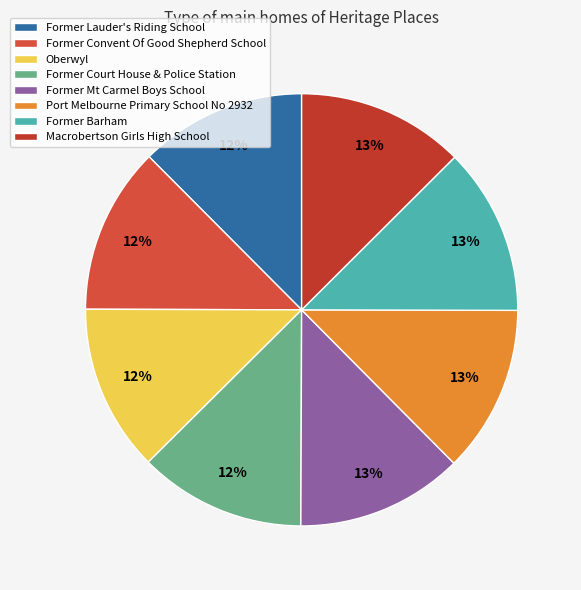

Which has a higher value, Former Convent Of Good Shepherd School or Port Melbourne Primary School No 2932?

Port Melbourne Primary School No 2932